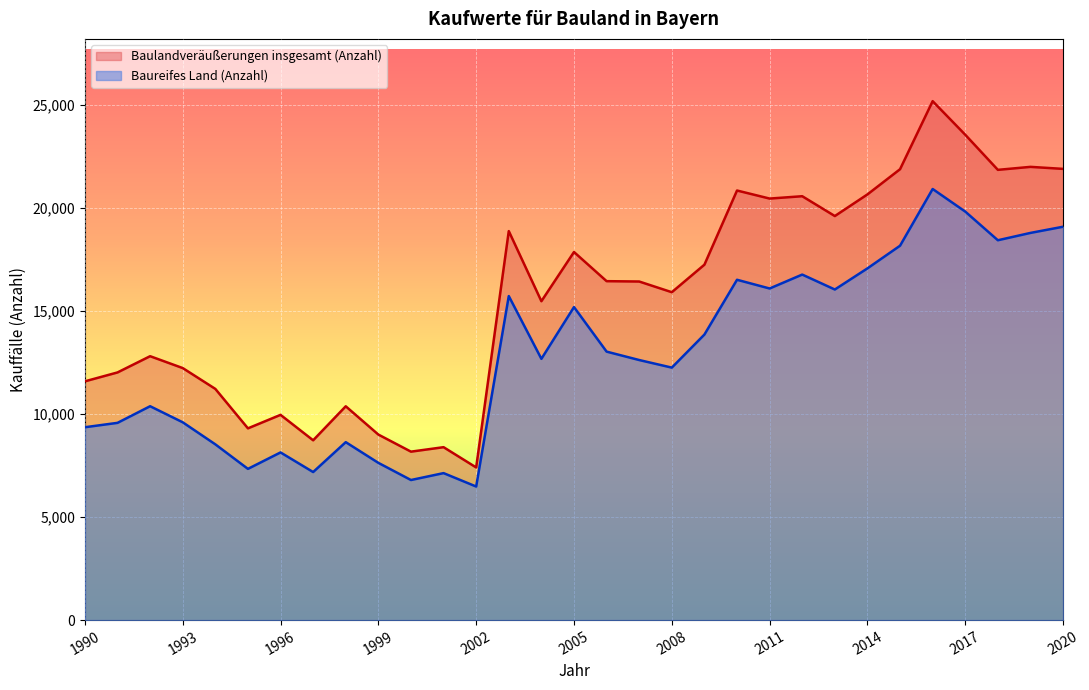

True or false: Baulandveräußerungen insgesamt (Anzahl) and Baureifes Land (Anzahl) intersect in this chart.

False